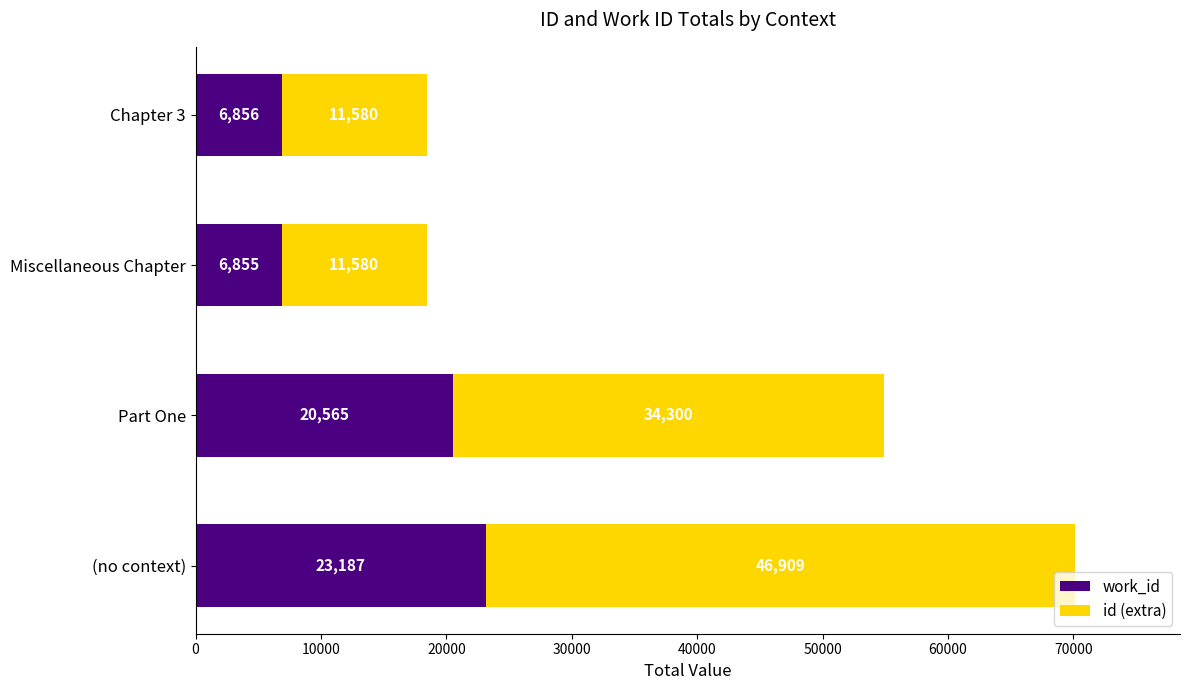

At which category is the sum across all series the highest?

(no context)